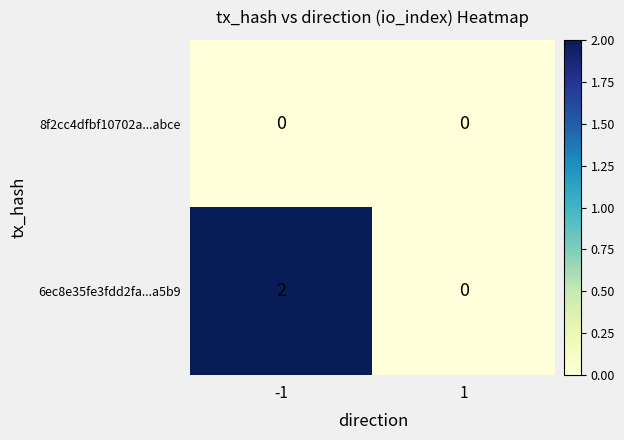

Rank the series by their maximum value, from highest to lowest.

6ec8e35fe3fdd2fa...a5b9, 8f2cc4dfbf10702a...abce